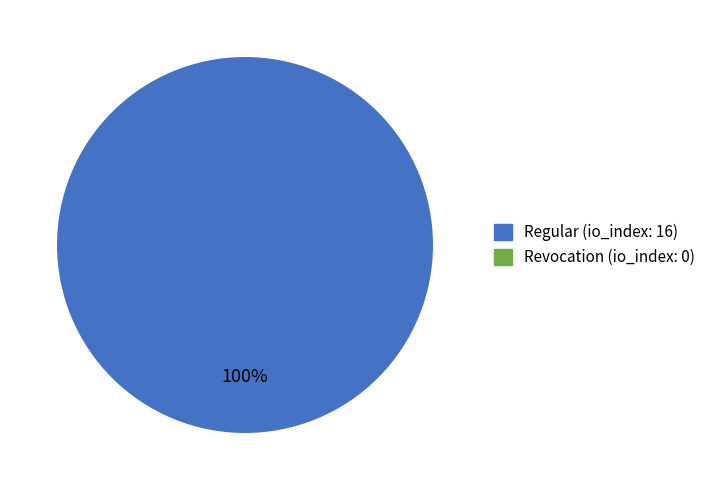

Is there a majority slice in this chart?

Yes